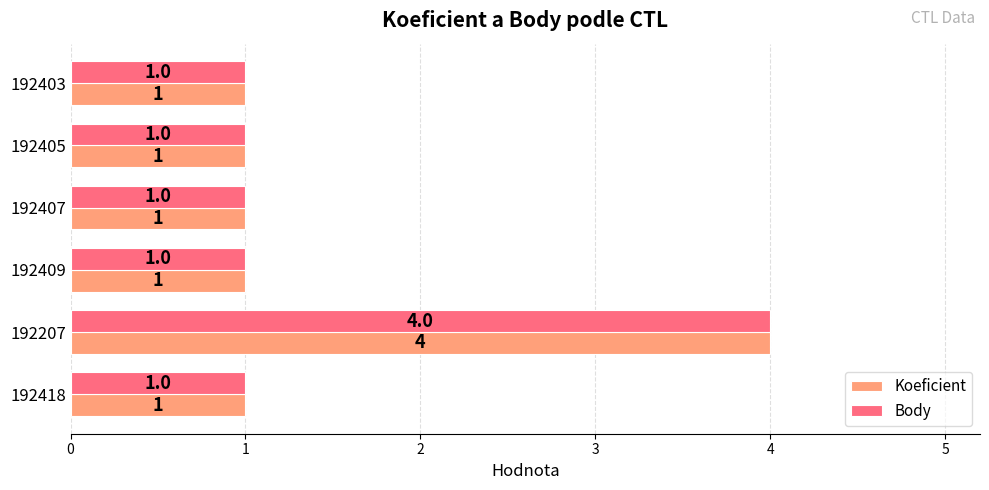

What value does the Koeficient series have at 192207?

4